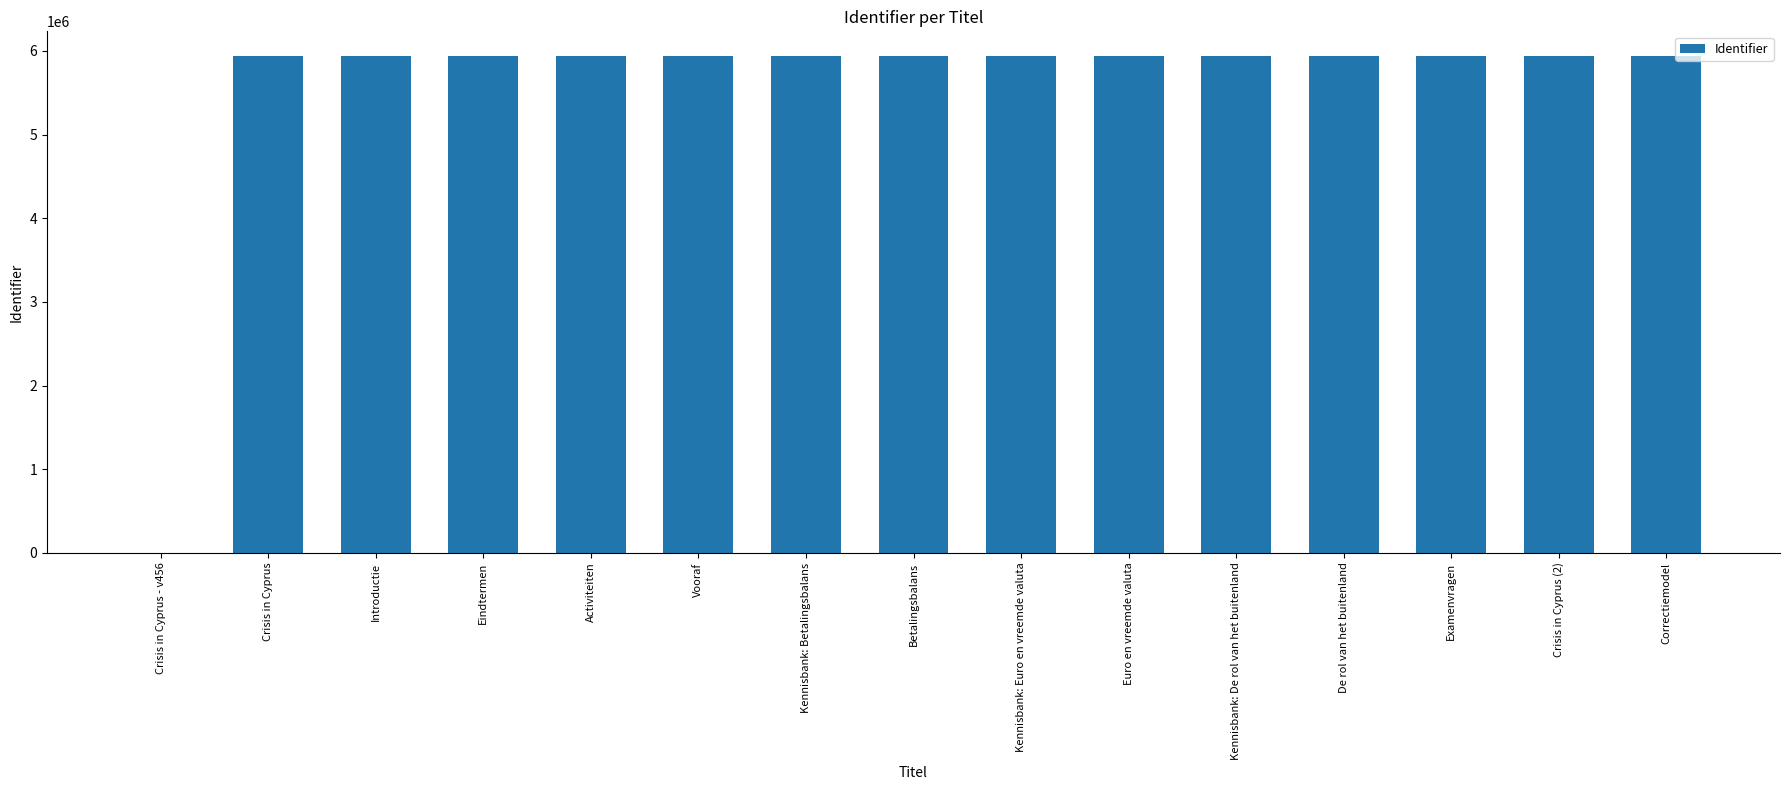

True or false: the data shows 8179921 at Examenvragen.

False